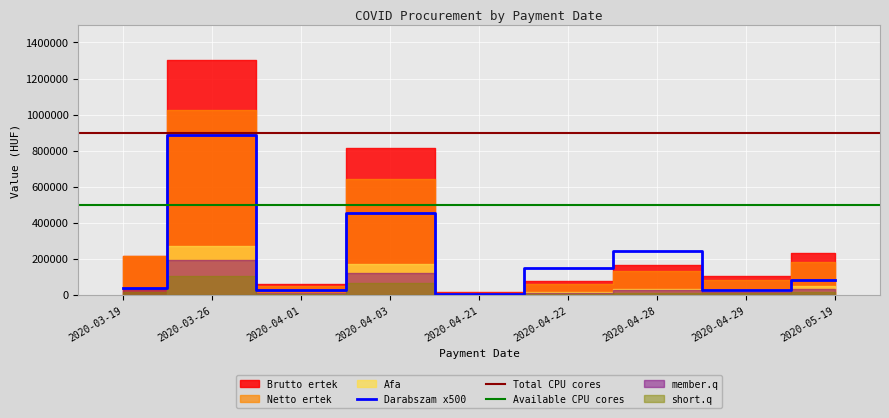

Between 2020-04-29 and 2020-05-19, which series saw the biggest shift?

Brutto ertek